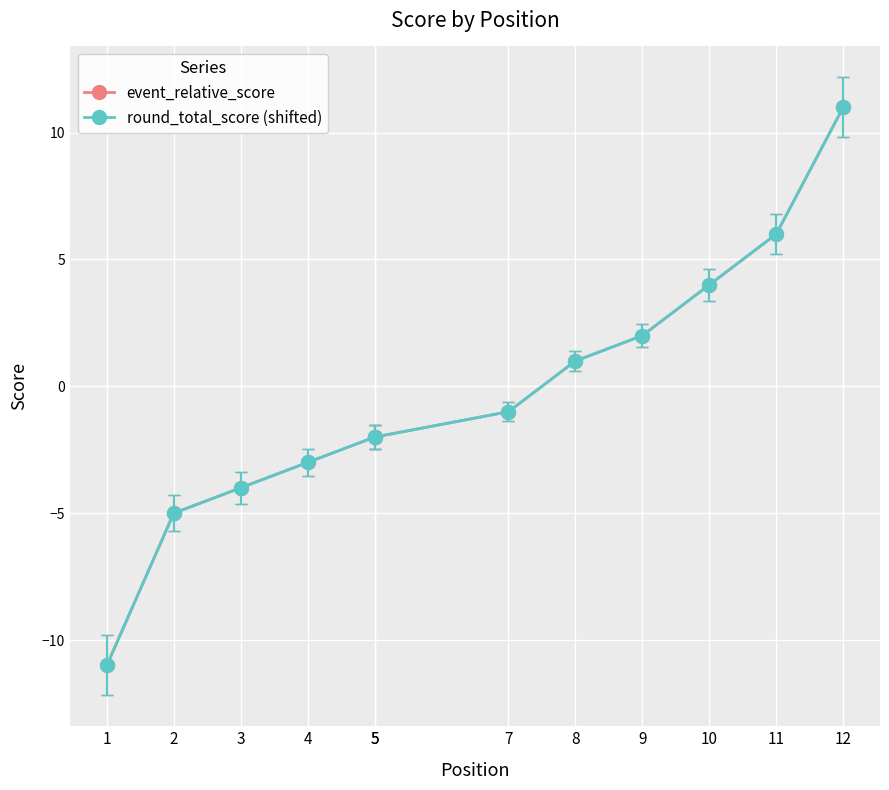

Which series has the widest spread of values?

event_relative_score